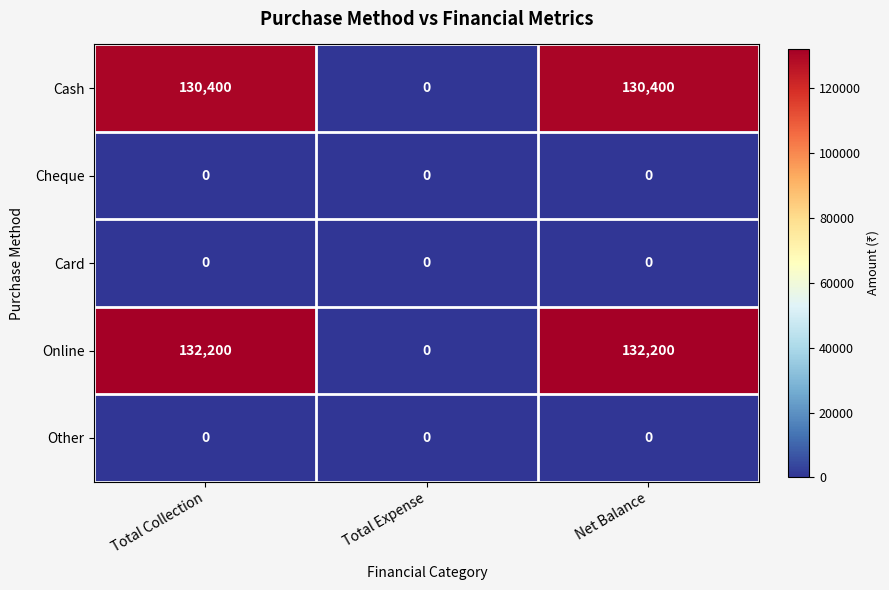

How many distinct data groups are displayed?

5